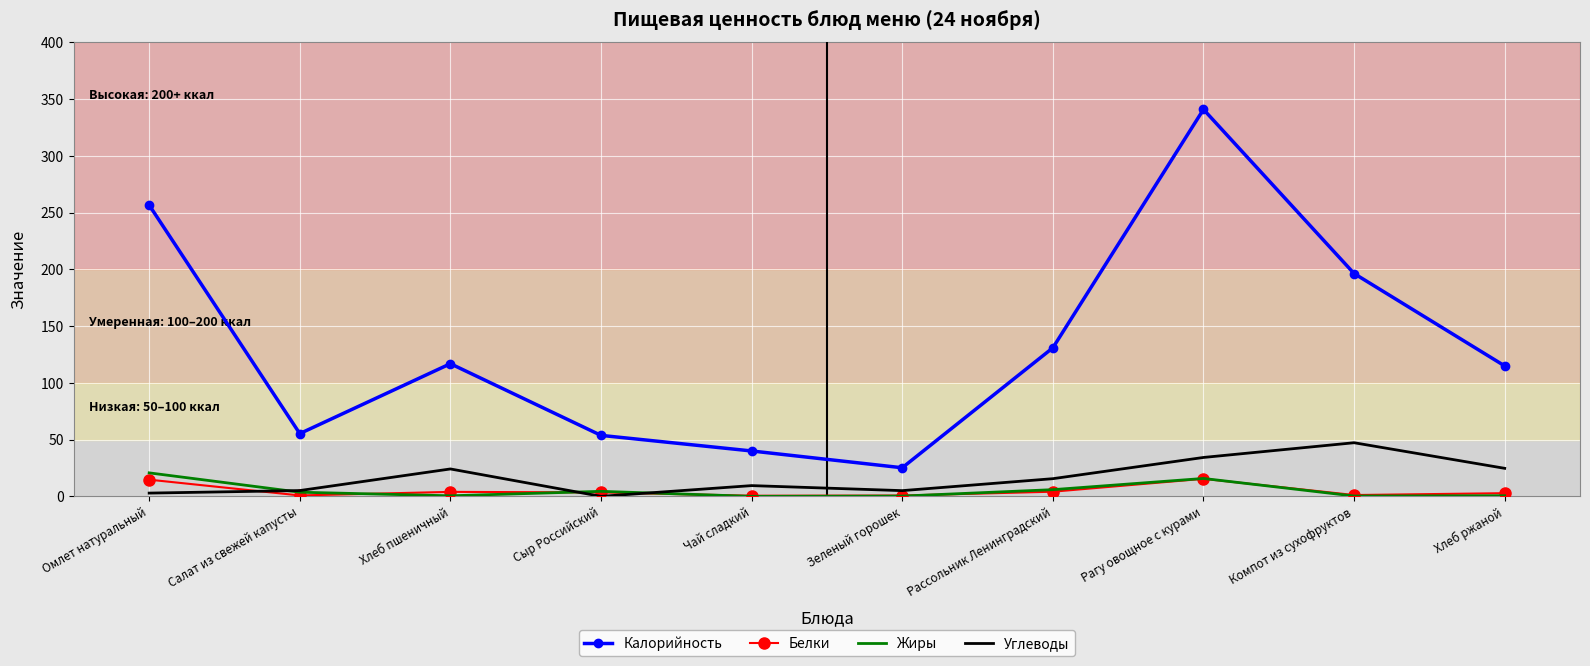

What is the highest value of the Углеводы series?

47.3